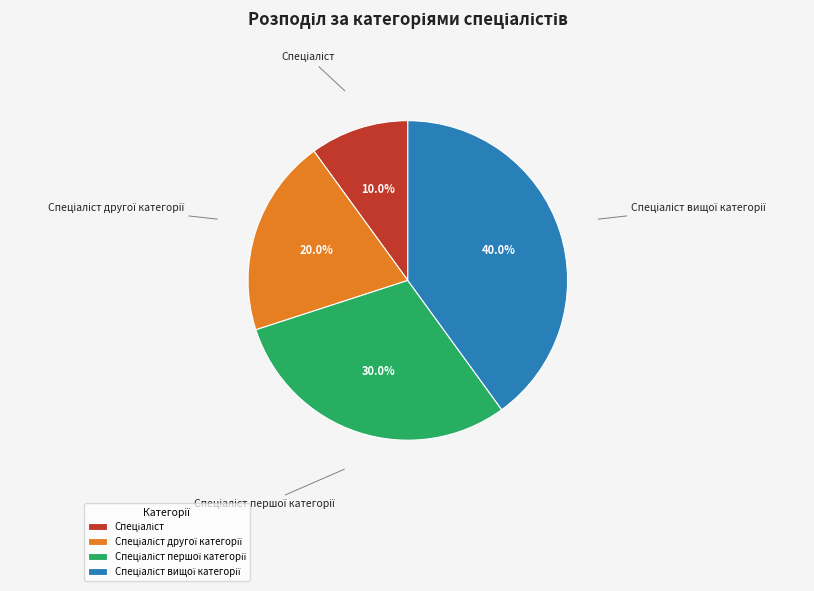

Does any single category account for the majority?

No